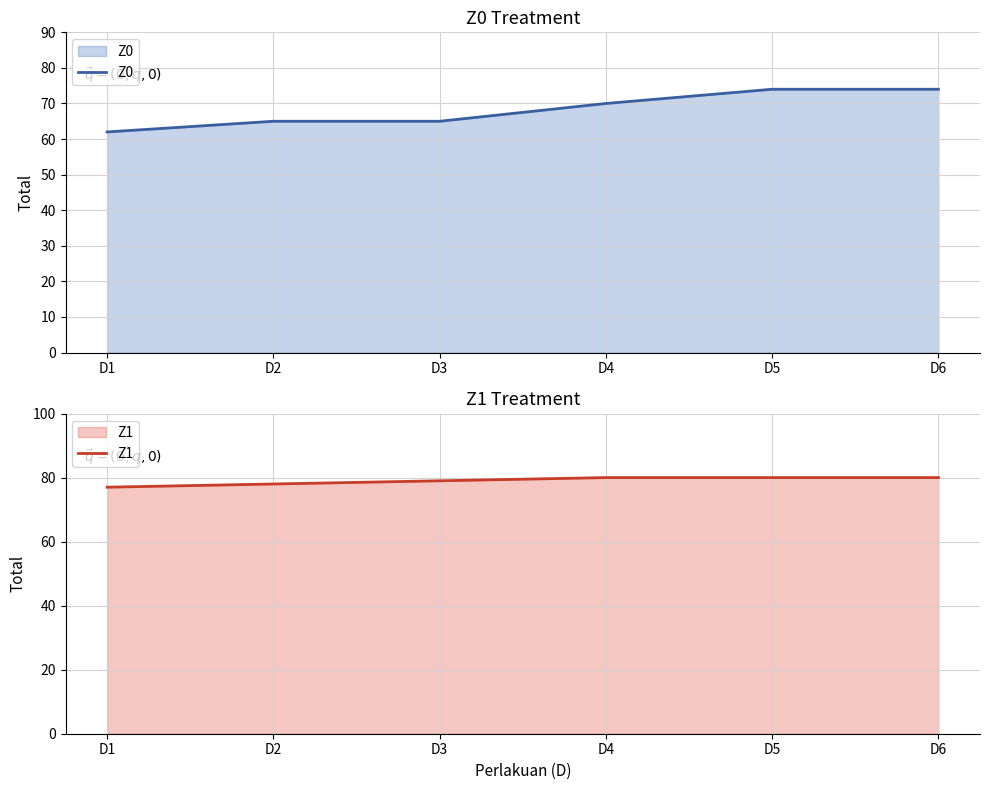

True or false: Z1 has a value of 128 at D2.

False